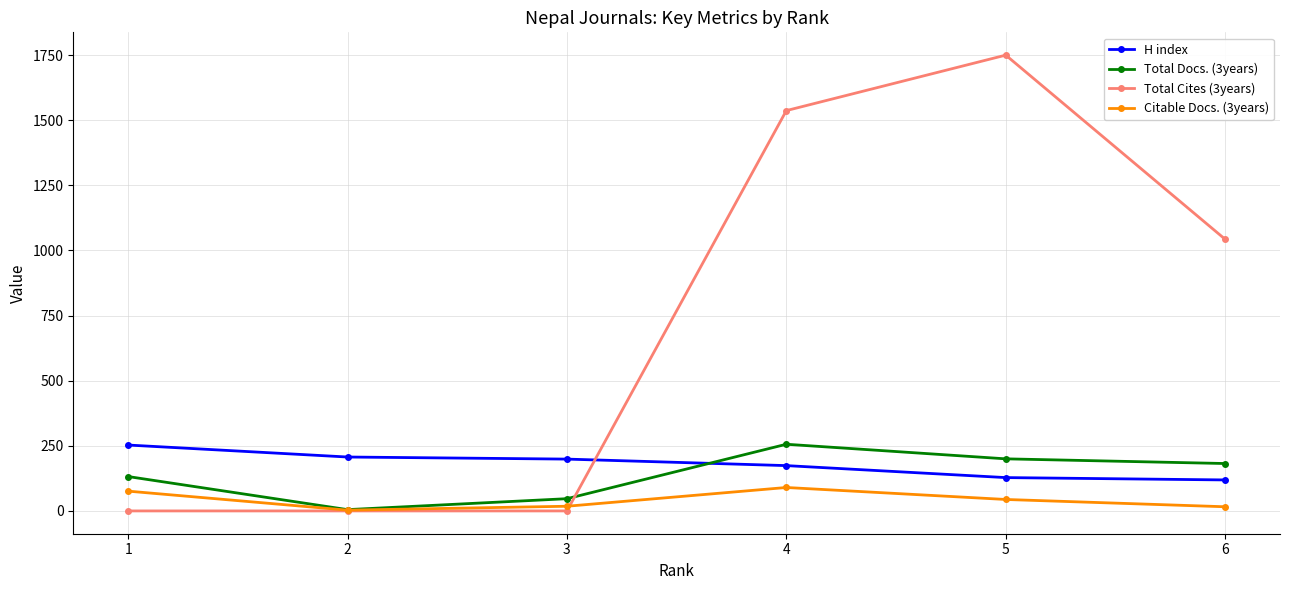

In Total Docs. (3years), how many points are higher than both neighbors (excluding endpoints)?

1